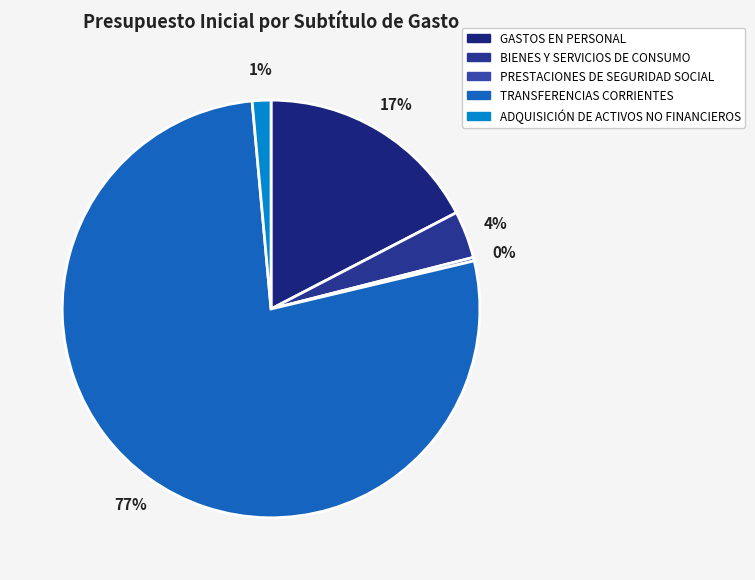

Is it true that BIENES Y SERVICIOS DE CONSUMO is 17% of the pie?

False